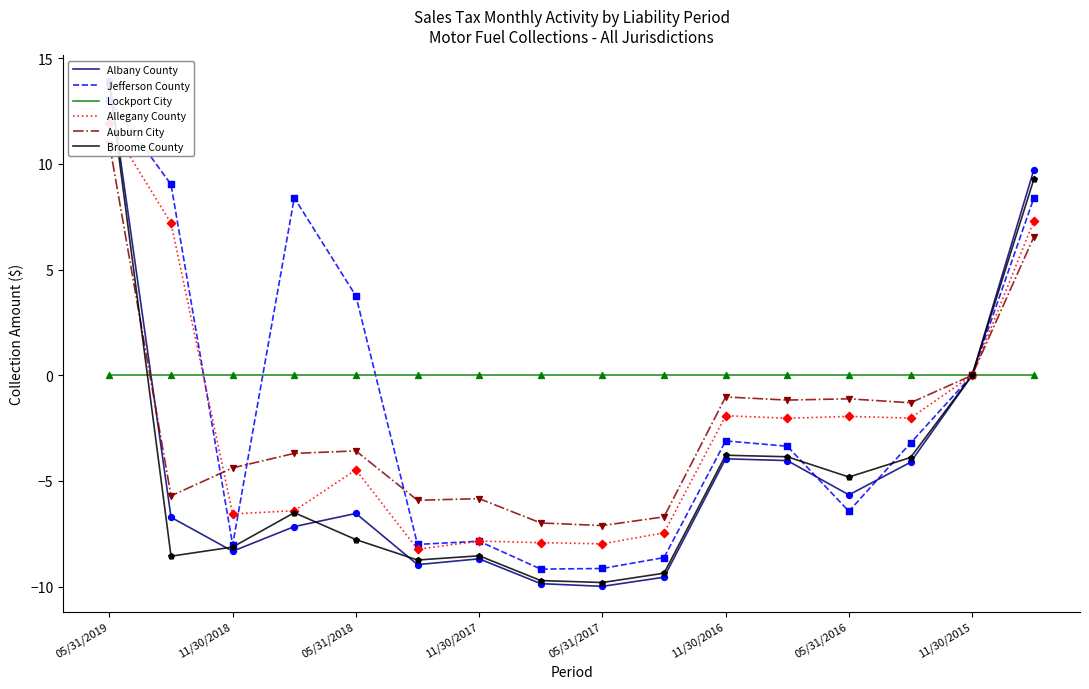

Which series contains the highest Y value?

Albany County